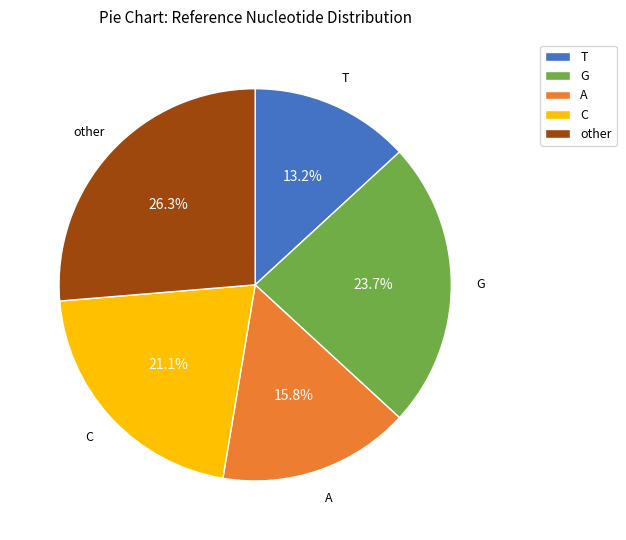

Rank the categories by value from lowest to highest.

T, A, C, G, other